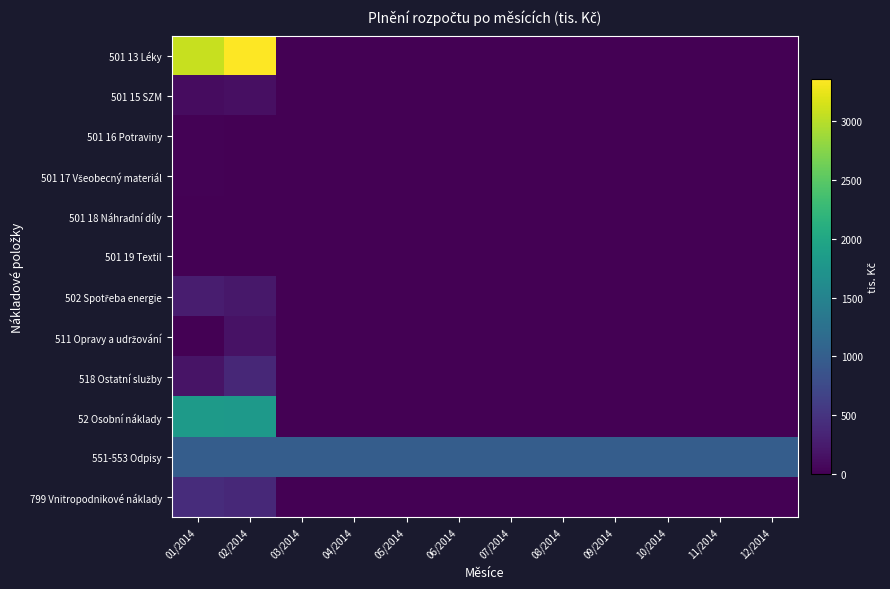

At how many categories does at least one series exceed 631?

12